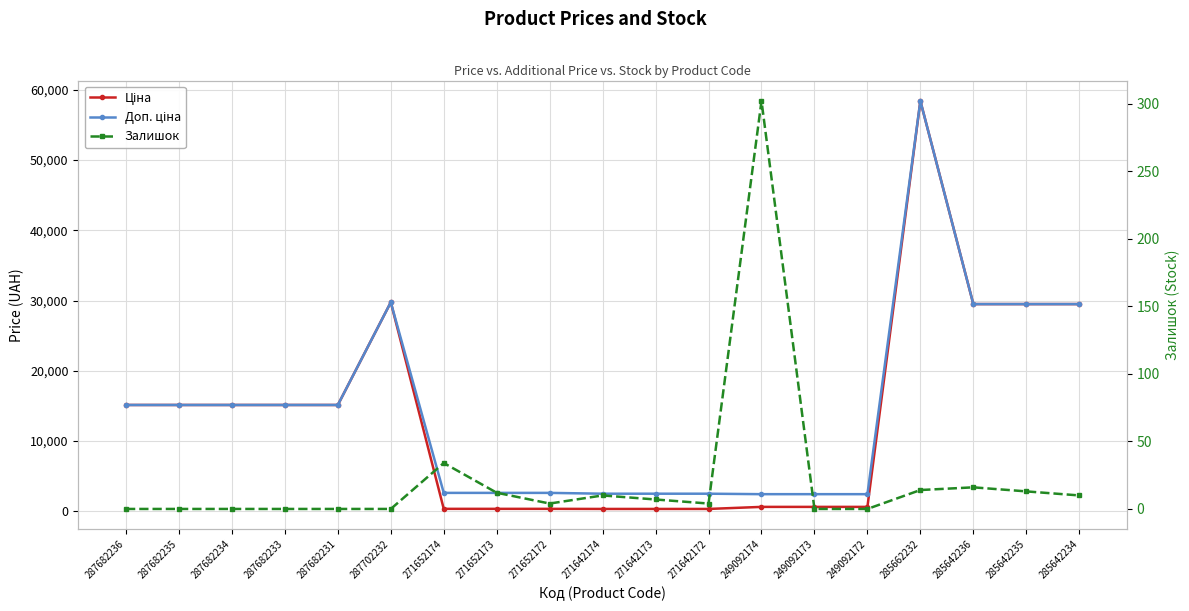

Where does the Доп. ціна series first go above 15120?

287702232